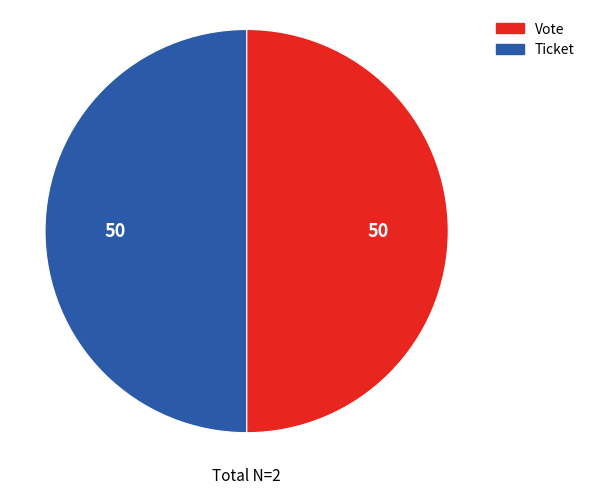

How many slices are in this pie chart?

2